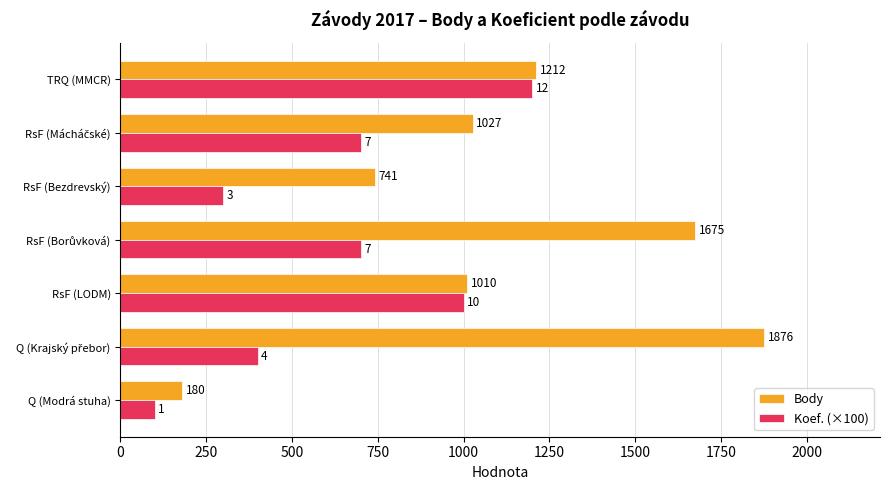

What value does the Koef. (×100) series have at Q (Modrá stuha), to the nearest 10?

100